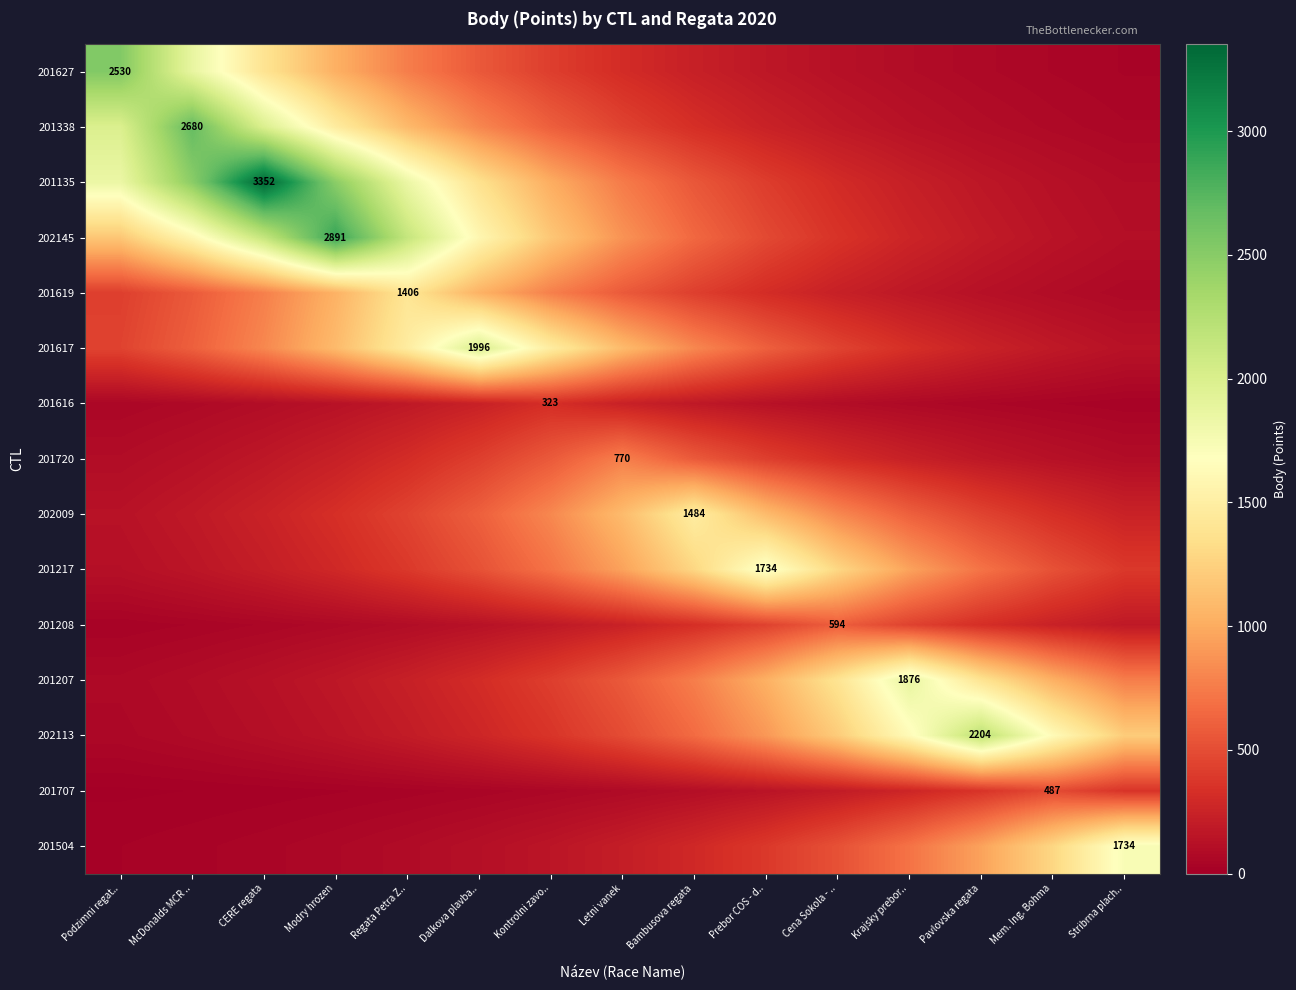

True or false: 202145 has a value of 1183.4 at Modry hrozen.

False